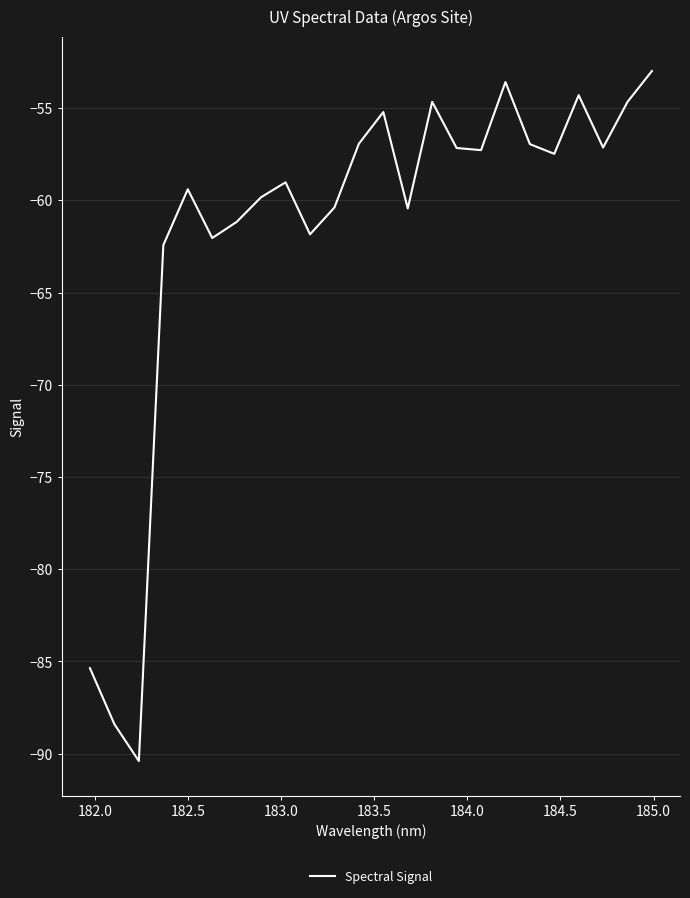

What is the maximum value shown in the chart?

-53.0